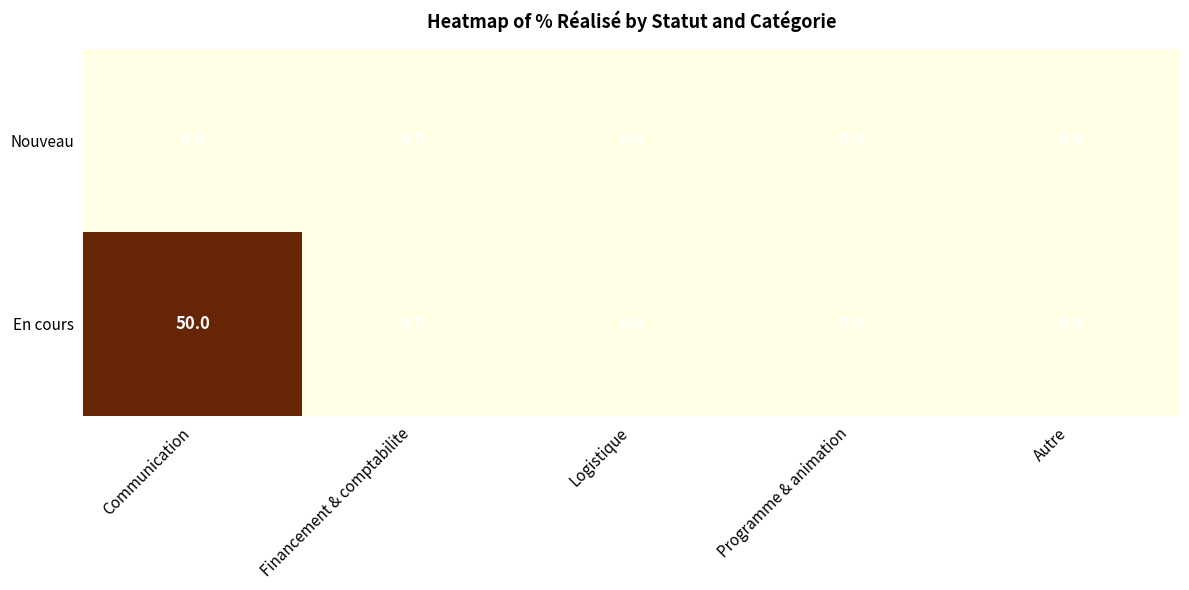

How many distinct data groups are displayed?

2